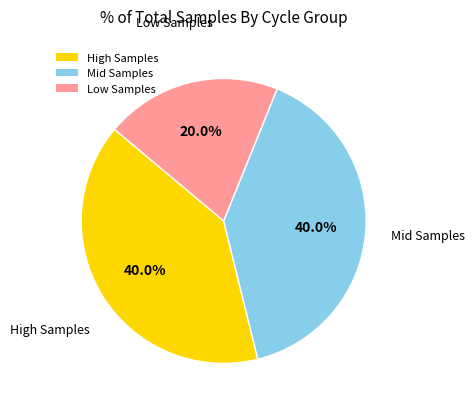

Which slice is the smallest?

Low Samples